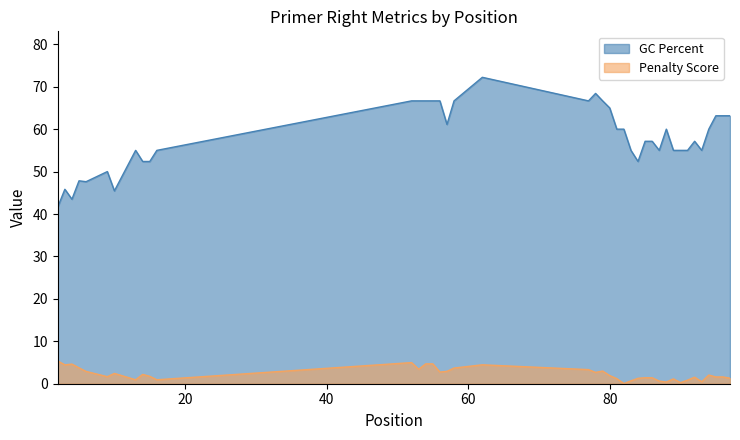

Between 55 and 87, which is larger?

55